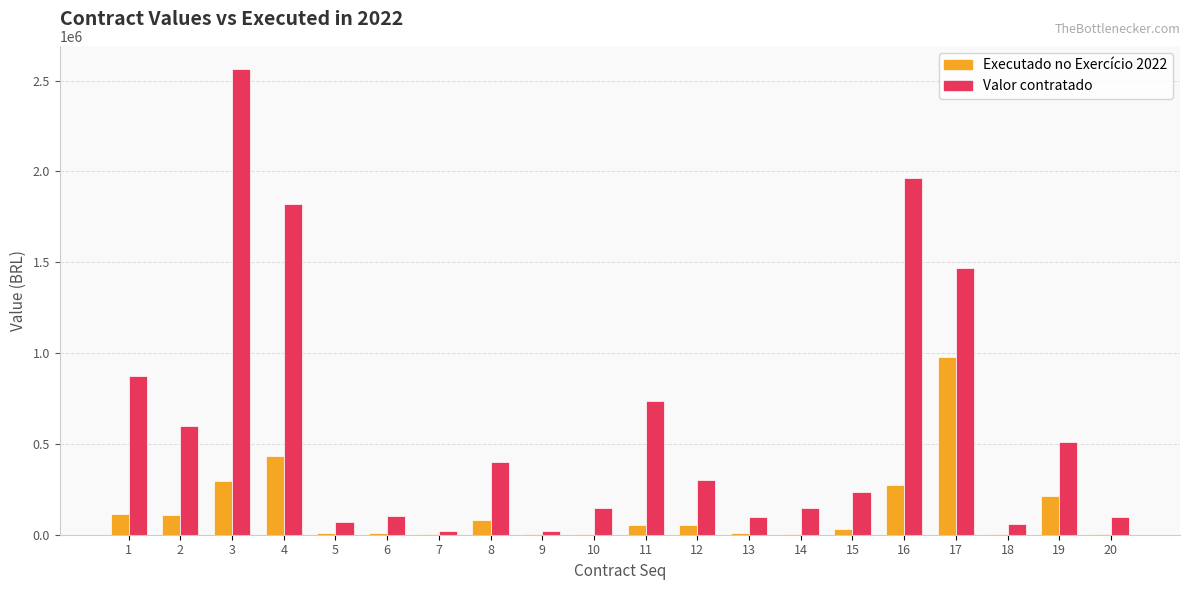

Which series has the largest total across all categories?

Valor contratado